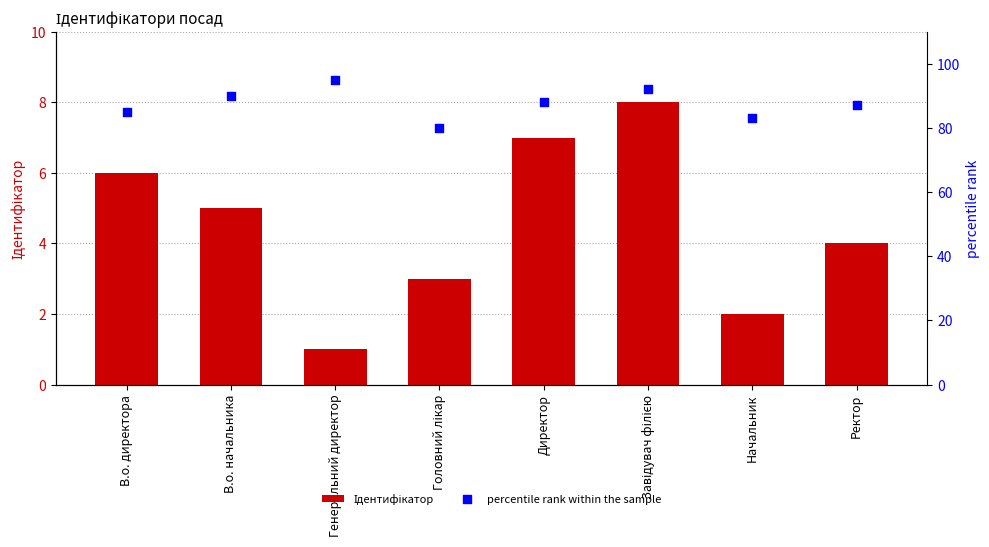

Which series reaches the minimum Y coordinate?

Ідентифікатор